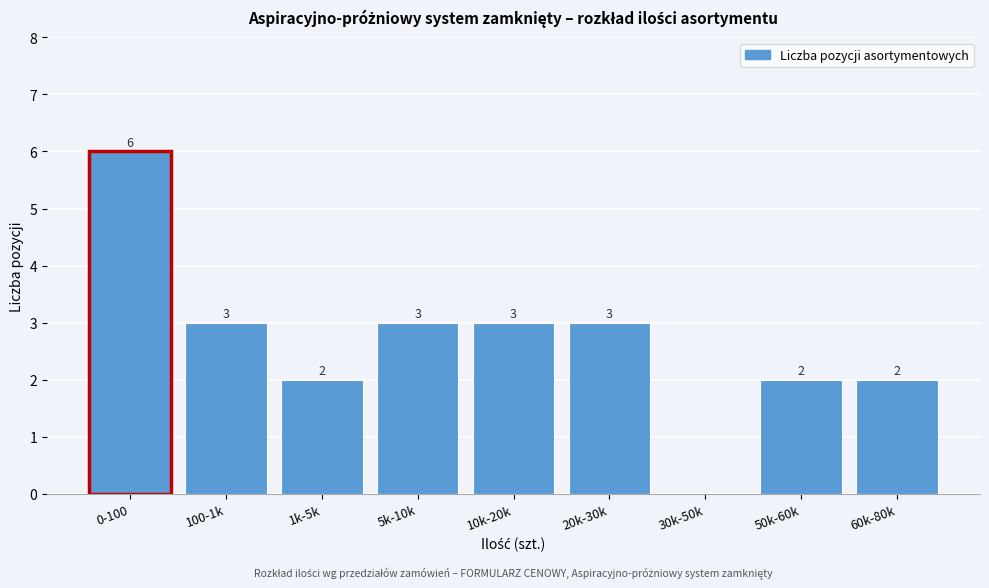

Reading left to right, transcribe all the data shown in this chart.

0-100=6	100-1k=3	1k-5k=2	5k-10k=3	10k-20k=3	20k-30k=3	30k-50k=0	50k-60k=2	60k-80k=2